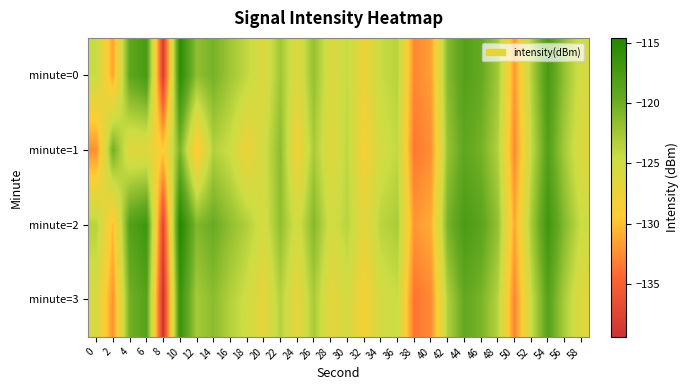

Reading right to left, what are all the values shown in this chart?

minute=0: 58=-125.3	56=-121.9	54=-117.5	52=-123.4	50=-132.0	48=-122.5	46=-119.5	44=-118.3	42=-121.2	40=-131.7	38=-132.8	36=-123.6	34=-124.3	32=-127.6	30=-124.3	28=-125.9	26=-121.8	24=-126.1	22=-122.4	20=-126.2	18=-124.0	16=-122.3	14=-120.4	12=-121.6	10=-115.4	8=-138.3	6=-117.4	4=-119.0	2=-131.5	0=-124.4
minute=1: 58=-126.1	56=-122.8	54=-118.3	52=-124.2	50=-132.8	48=-123.3	46=-120.3	44=-119.1	42=-122.0	40=-132.5	38=-133.6	36=-124.1	34=-125.2	32=-128.5	30=-123.9	28=-126.4	26=-122.8	24=-128.3	22=-121.5	20=-125.1	18=-127.7	16=-124.7	14=-123.3	12=-129.7	10=-120.6	8=-129.5	6=-126.5	4=-126.5	2=-120.1	0=-132.5
minute=2: 58=-124.6	56=-121.2	54=-116.8	52=-122.7	50=-131.3	48=-121.8	46=-118.8	44=-117.6	42=-120.5	40=-131.0	38=-132.1	36=-122.9	34=-123.7	32=-126.9	30=-123.6	28=-125.2	26=-121.1	24=-125.3	22=-121.7	20=-125.4	18=-123.2	16=-121.6	14=-119.7	12=-120.9	10=-114.6	8=-137.5	6=-116.8	4=-118.3	2=-130.2	0=-123.5
minute=3: 58=-126.3	56=-123.0	54=-118.5	52=-124.4	50=-133.0	48=-123.5	46=-120.5	44=-119.3	42=-123.2	40=-132.7	38=-133.8	36=-124.5	34=-125.3	32=-128.6	30=-125.3	28=-126.9	26=-122.8	24=-127.1	22=-123.4	20=-127.1	18=-124.9	16=-123.3	14=-121.4	12=-122.7	10=-116.4	8=-139.4	6=-118.5	4=-120.2	2=-132.3	0=-125.6